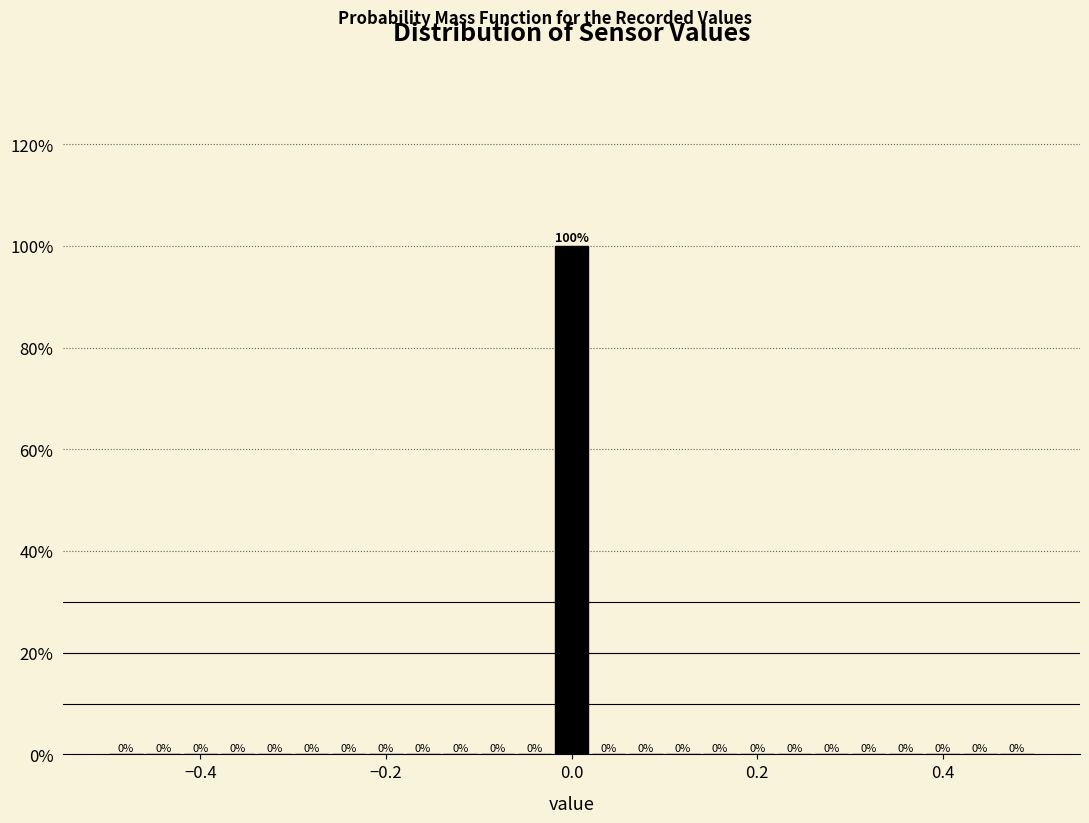

Read against the x-axis, roughly where is the centre of the tallest bar?

0.00